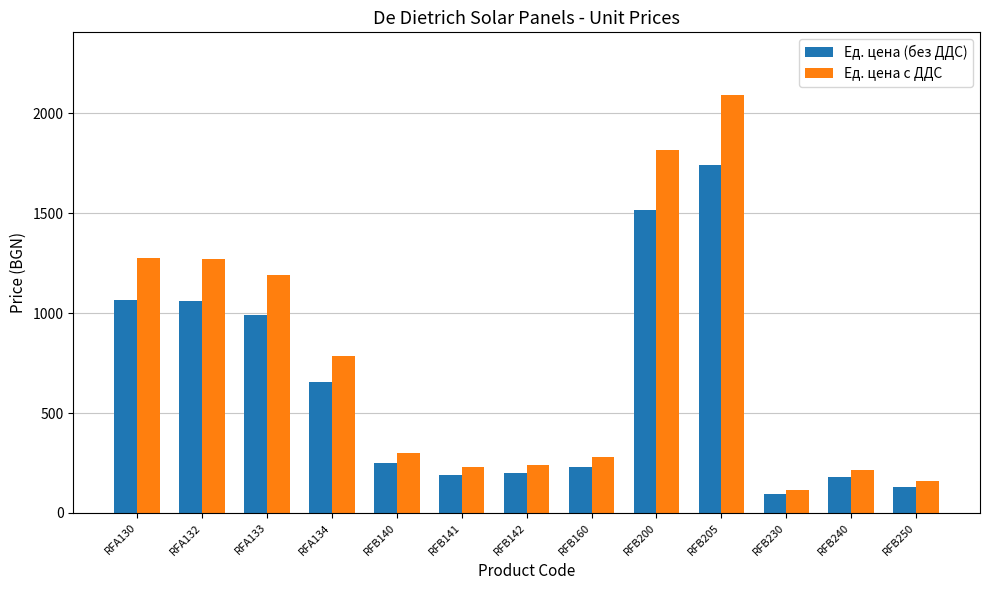

What are all the series names shown in the legend?

Ед. цена (без ДДС), Ед. цена с ДДС